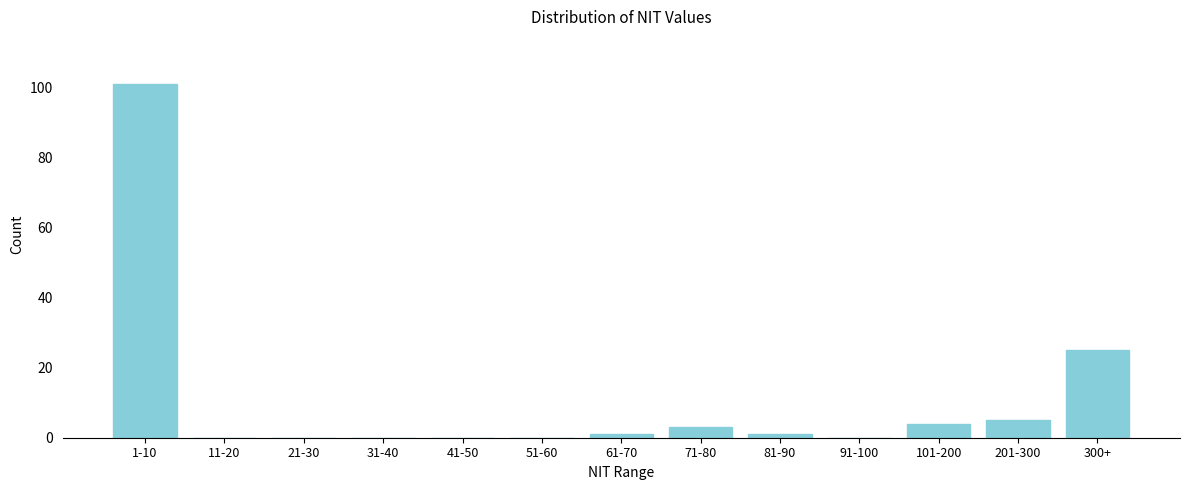

Reading left to right, what are all the values shown in this chart?

1-10=101	11-20=0	21-30=0	31-40=0	41-50=0	51-60=0	61-70=1	71-80=3	81-90=1	91-100=0	101-200=4	201-300=5	300+=25